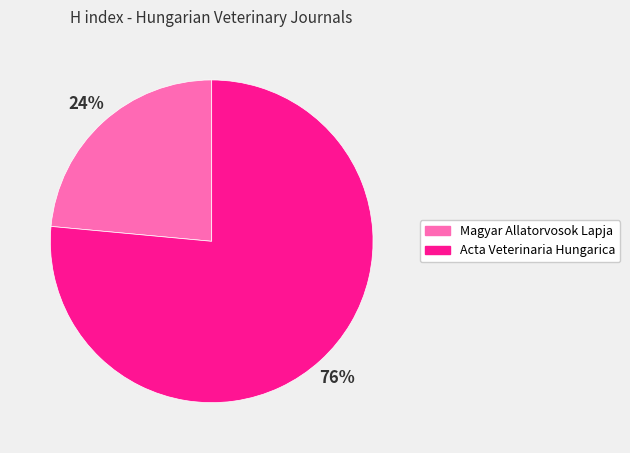

How many slices are in this pie chart?

2